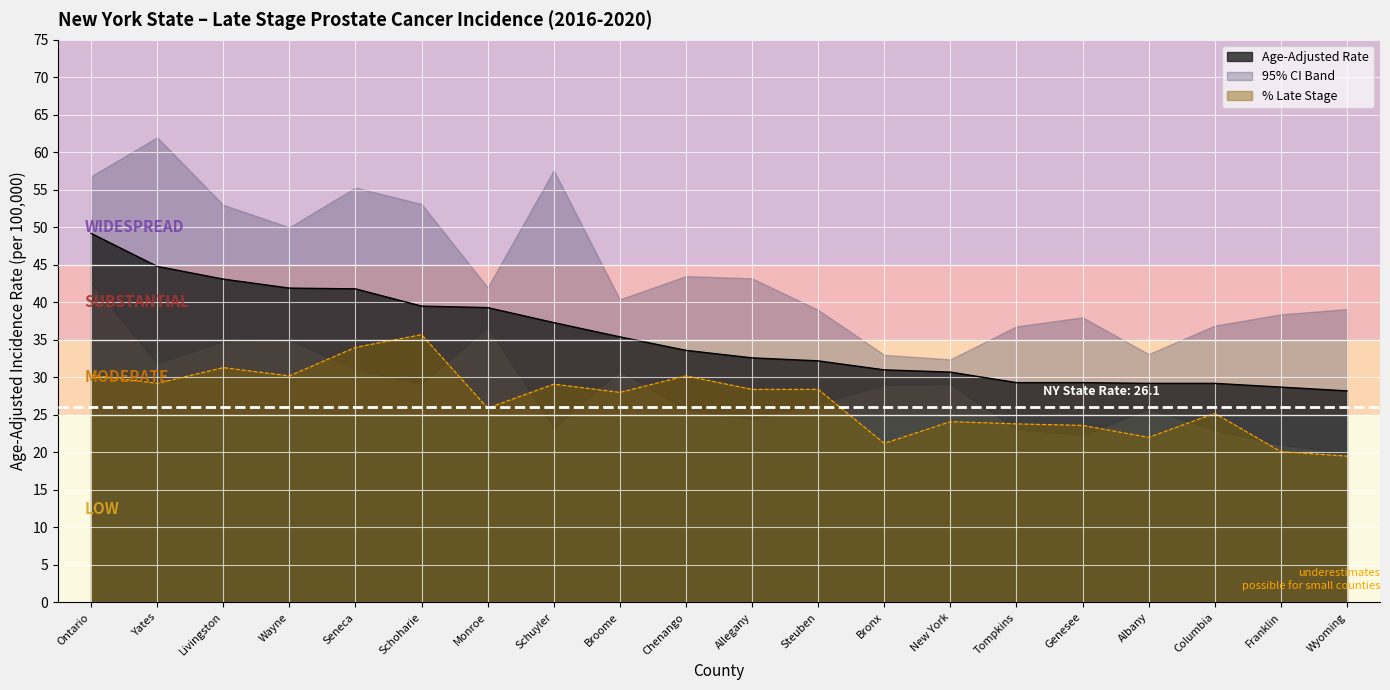

What position from the right is Ontario?

20